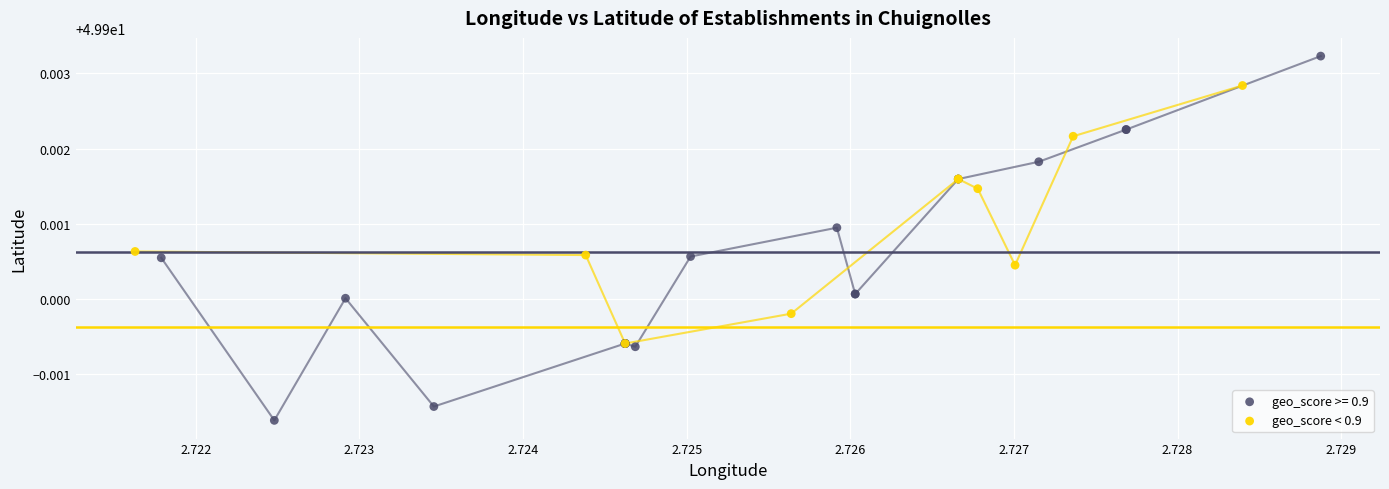

Which series has the largest Y range (max minus min)?

geo_score >= 0.9